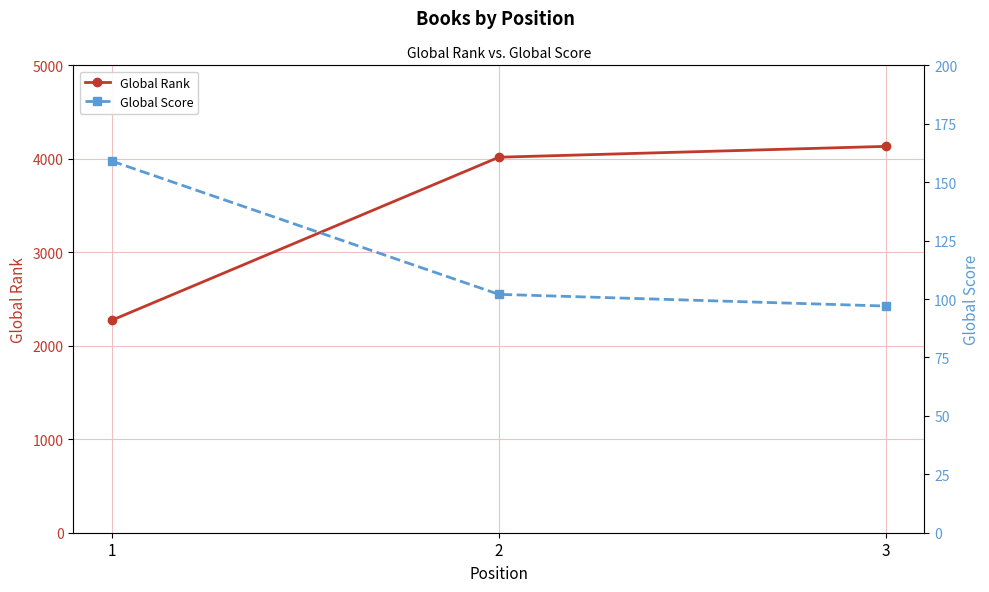

The Global Rank series shows 1385 at 1. True or false?

False